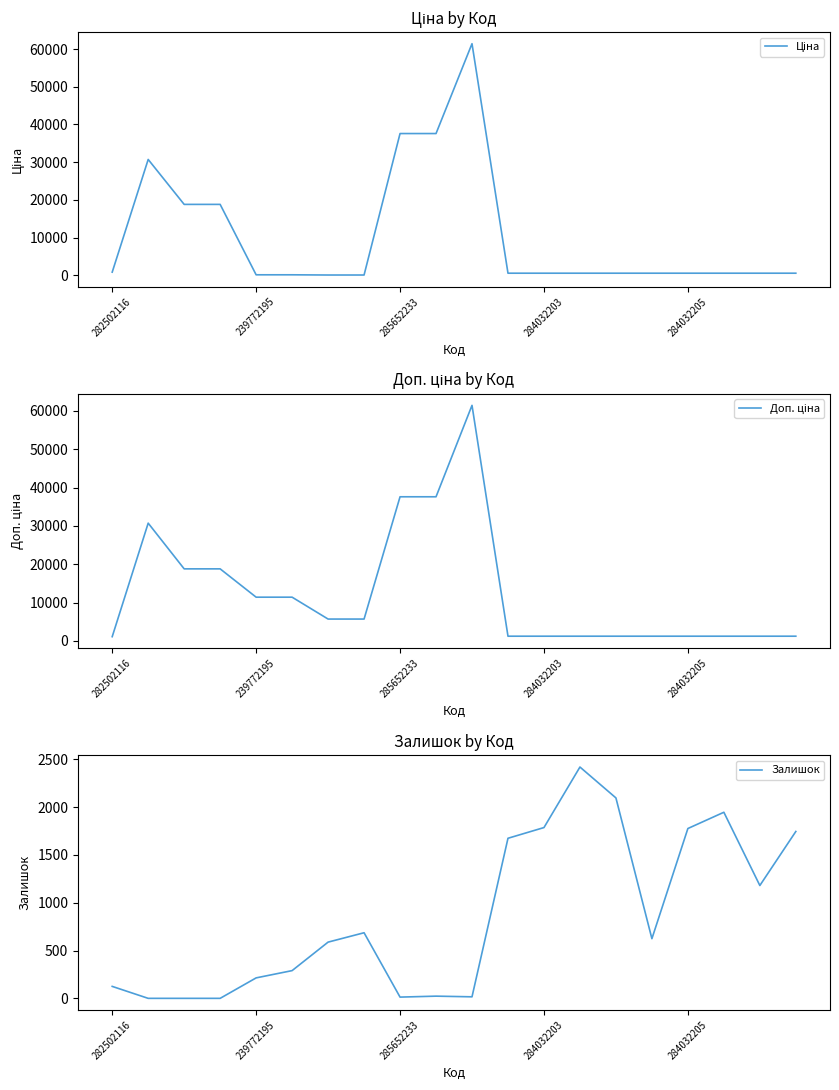

Reading left to right, extract all data points from this chart.

Ціна: 818.5	30717.1	18796.8	18796.8	114.1	114.1	57.0	57.0	37593.6	37593.6	61434.3	539.0	539.0	539.0	539.0	539.0	539.0	539.0	539.0	539.0
Доп. ціна: 1109.2	30717.1	18796.8	18796.8	11410.0	11410.0	5705.0	5705.0	37593.6	37593.6	61434.3	1235.4	1235.4	1235.4	1235.4	1235.4	1235.4	1235.4	1235.4	1235.4
Залишок: 125.0	0.0	0.0	0.0	214.0	290.0	588.0	686.0	13.0	23.0	16.0	1674.0	1786.0	2419.0	2096.0	624.0	1776.0	1946.0	1180.0	1745.0